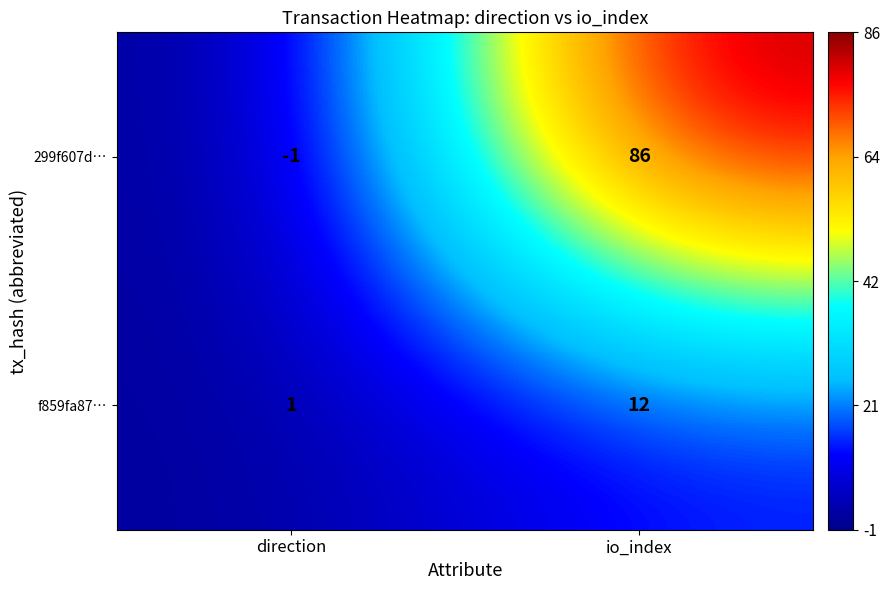

What is the sum of the 299f607d… values at io_index and direction?

85